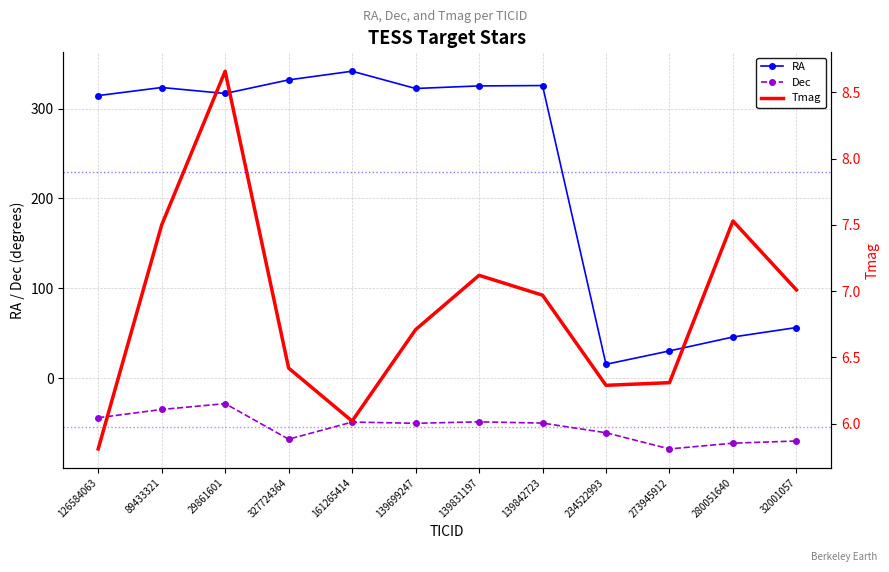

At how many categories does at least one series exceed 181?

8